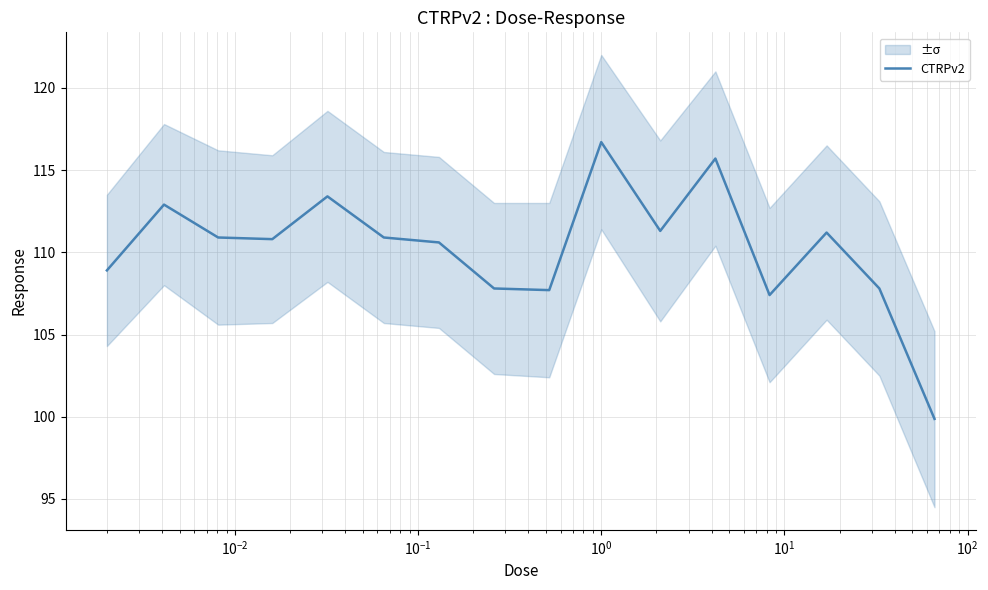

Reading right to left, what are all the values shown in this chart?

99.9	107.8	111.2	107.4	115.7	111.3	116.7	107.7	107.8	110.6	110.9	113.4	110.8	110.9	112.9	108.9